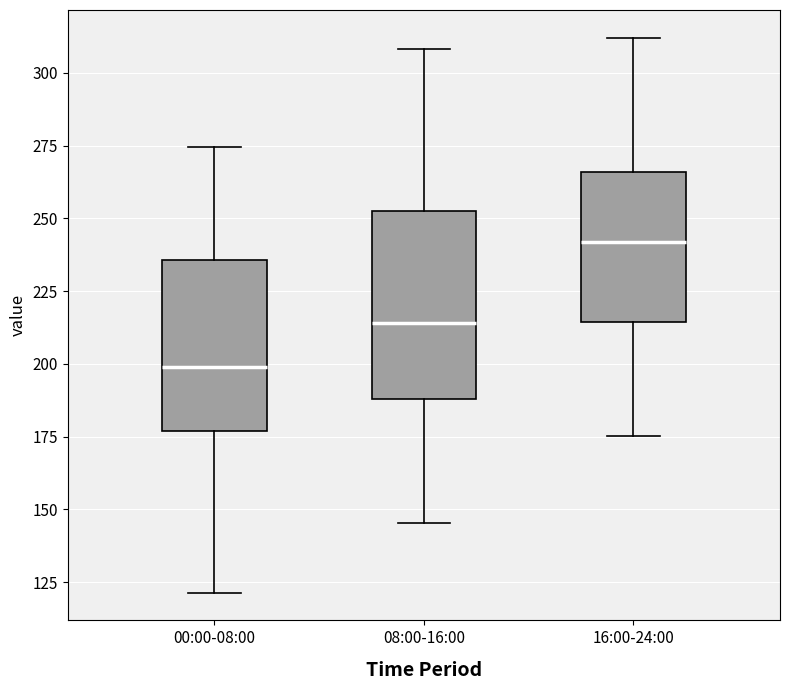

Where is the upper edge of the box for 16:00-24:00 on the y-axis? The values are not printed on the chart, so give them approximately, as read against the axis.

265